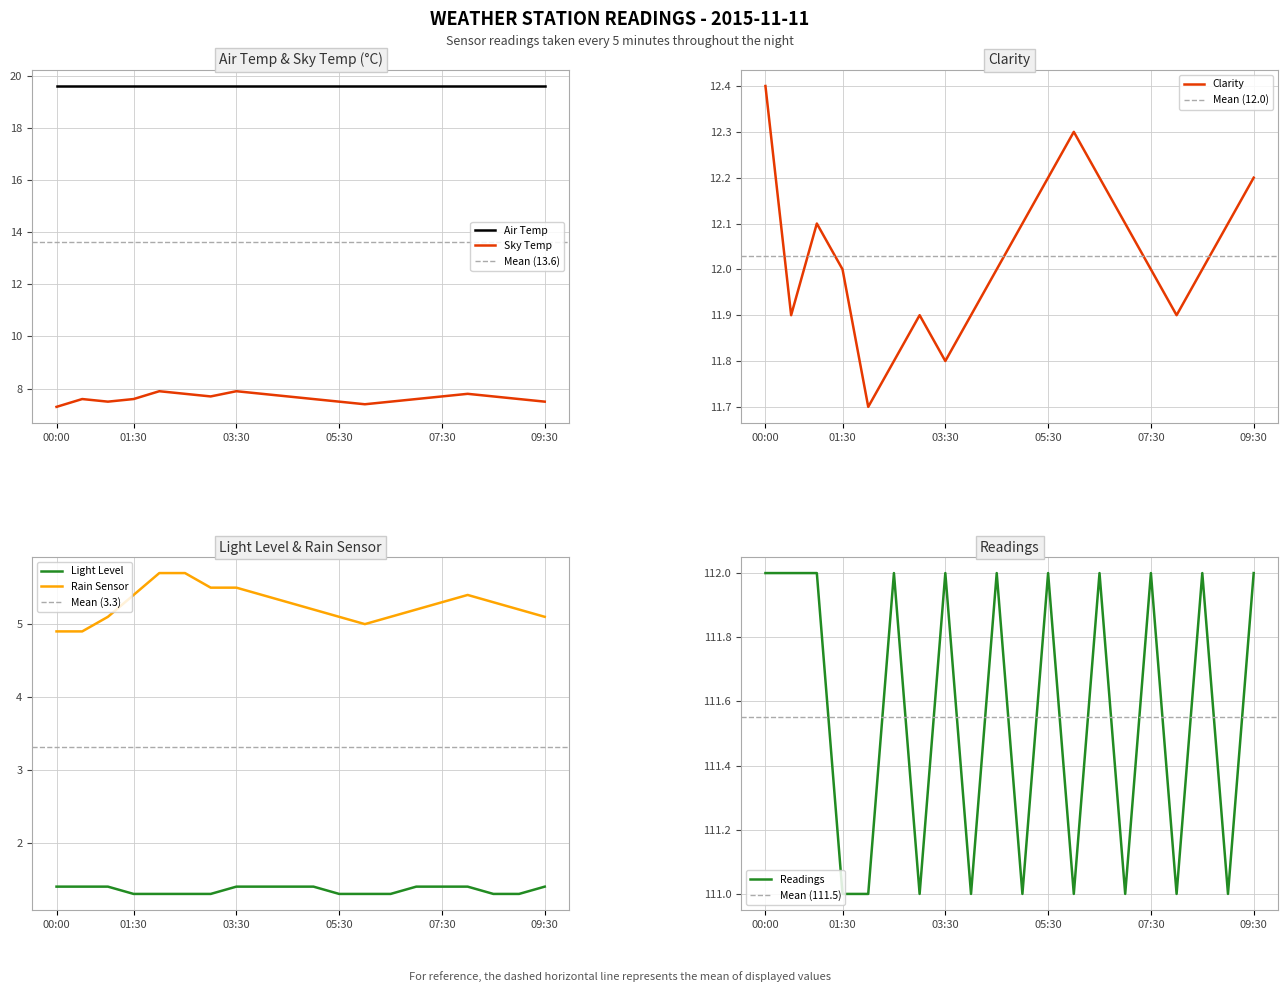

How many lines are shown in the chart?

5